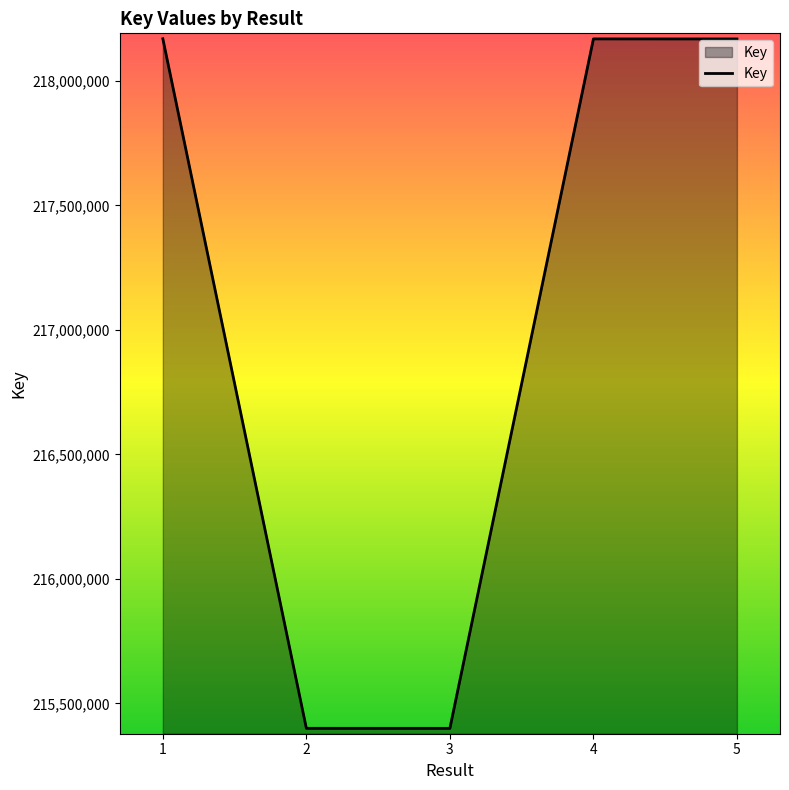

What is the smallest value displayed?

215400025